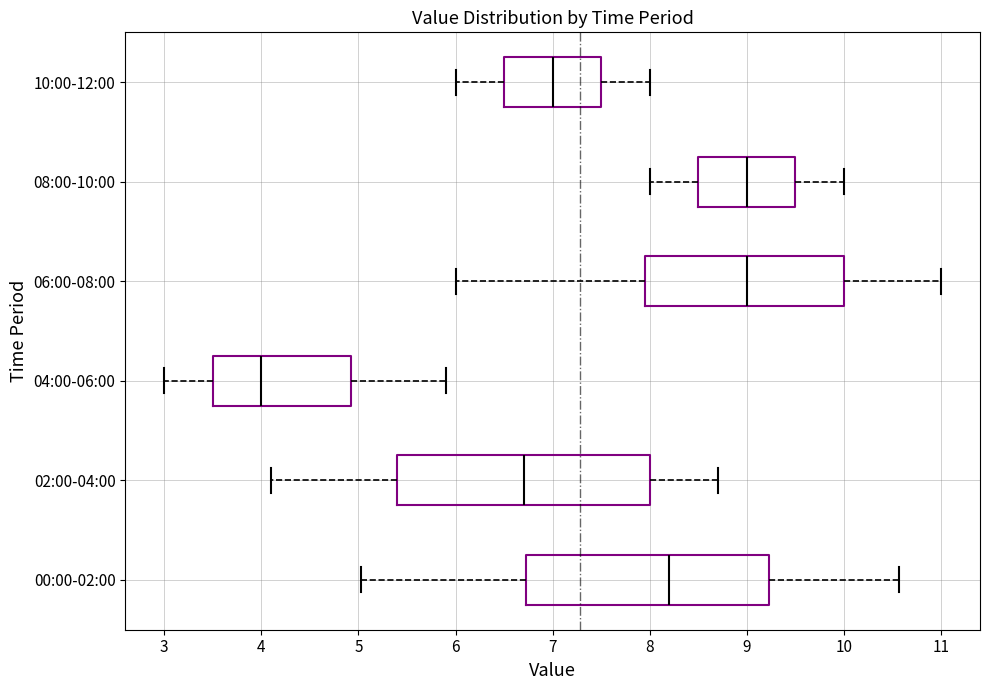

Reading bottom to top, transcribe this box plot: for each box, give where its median line is, the range the box spans, and where its two whiskers end, as read against the x-axis. The values are not printed on the chart, so give them approximately, as read against the axis.

00:00-02:00: median 8.2, box 6.7 to 9.2, whiskers 5.0 to 10.6
02:00-04:00: median 6.7, box 5.4 to 8.0, whiskers 4.1 to 8.7
04:00-06:00: median 4.0, box 3.5 to 4.9, whiskers 3.0 to 5.9
06:00-08:00: median 9.0, box 8.0 to 10.0, whiskers 6.0 to 11.0
08:00-10:00: median 9.0, box 8.5 to 9.5, whiskers 8.0 to 10.0
10:00-12:00: median 7.0, box 6.5 to 7.5, whiskers 6.0 to 8.0